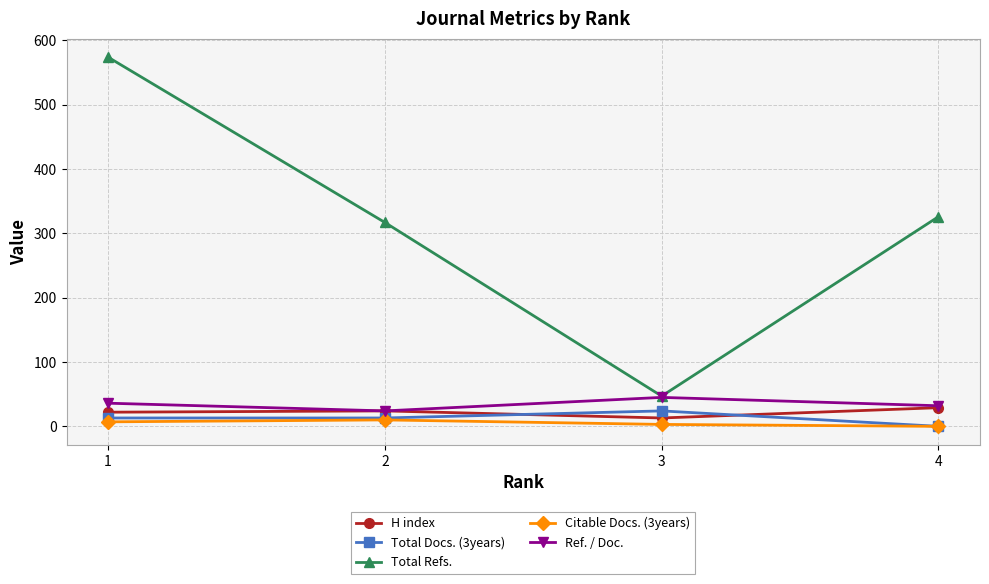

True or false: Total Refs. and Total Docs. (3years) intersect in this chart.

False